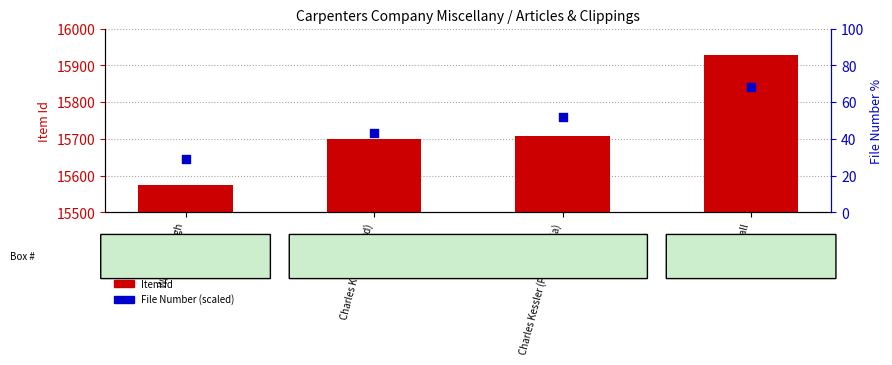

At how many categories does at least one series exceed 15884?

1